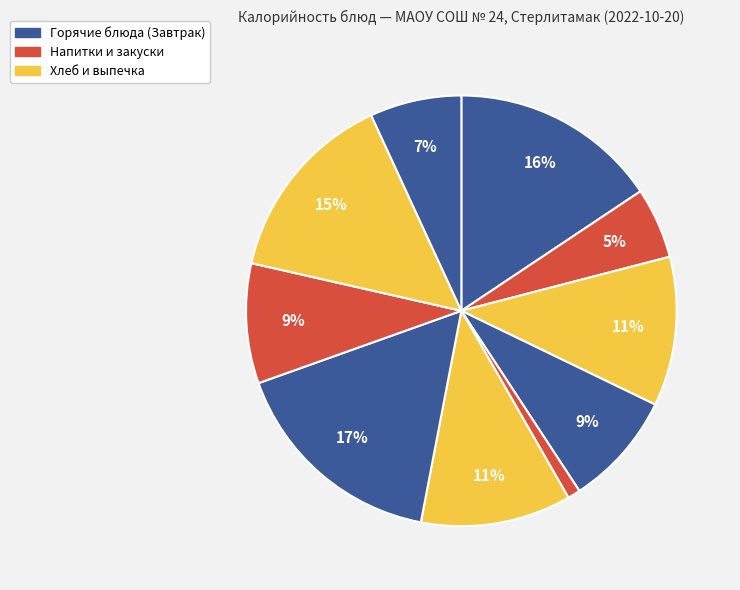

How many segments does this pie chart have?

10